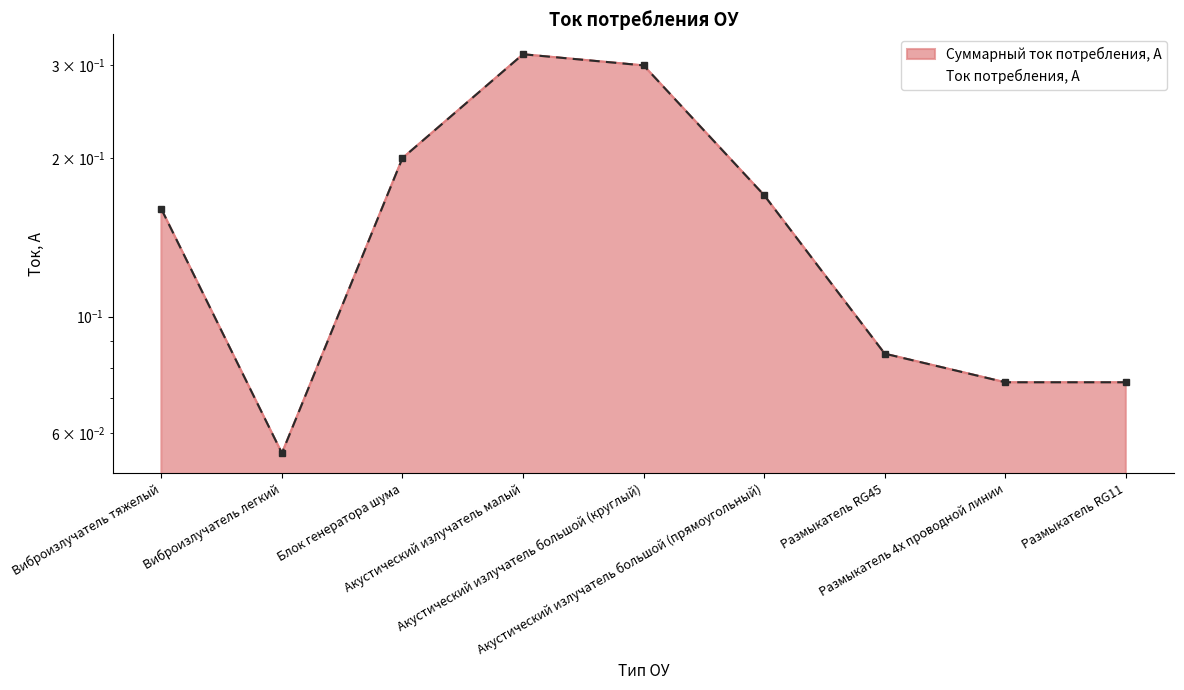

What is the greatest value displayed?

0.3